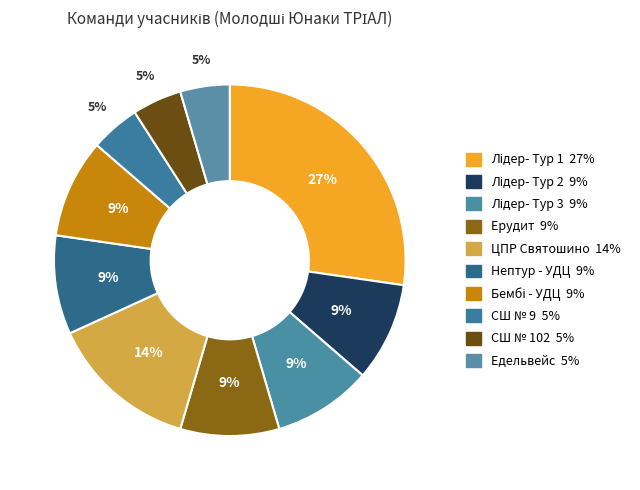

How many slices are in this pie chart?

10